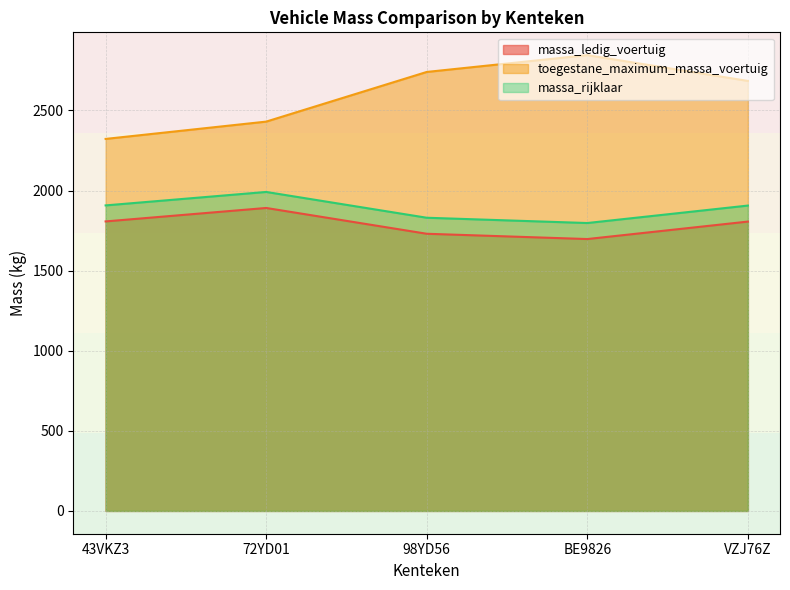

Which label corresponds to the smallest value in the chart?

BE9826